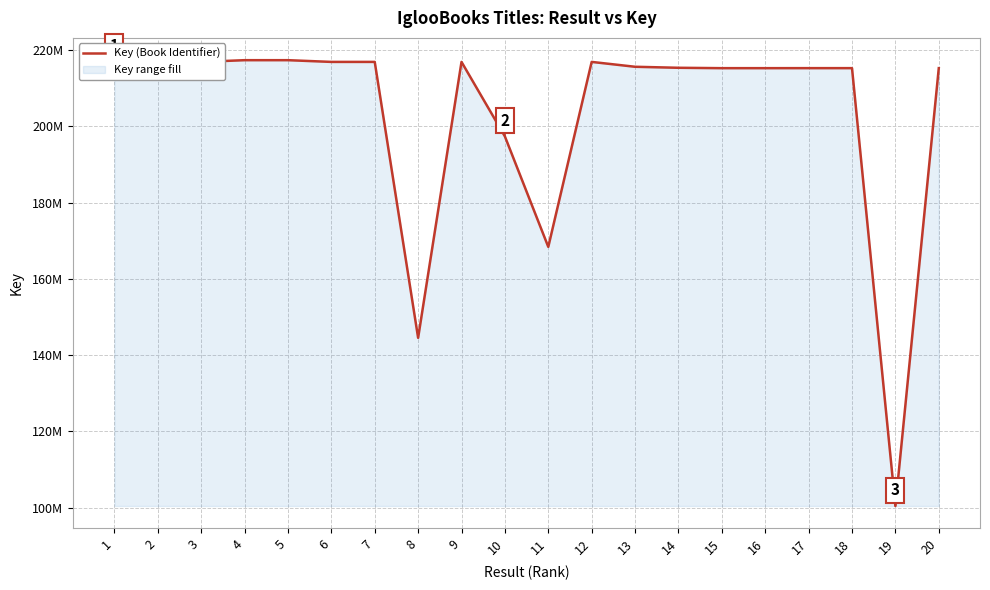

What is the maximum value shown in the chart?

217397304